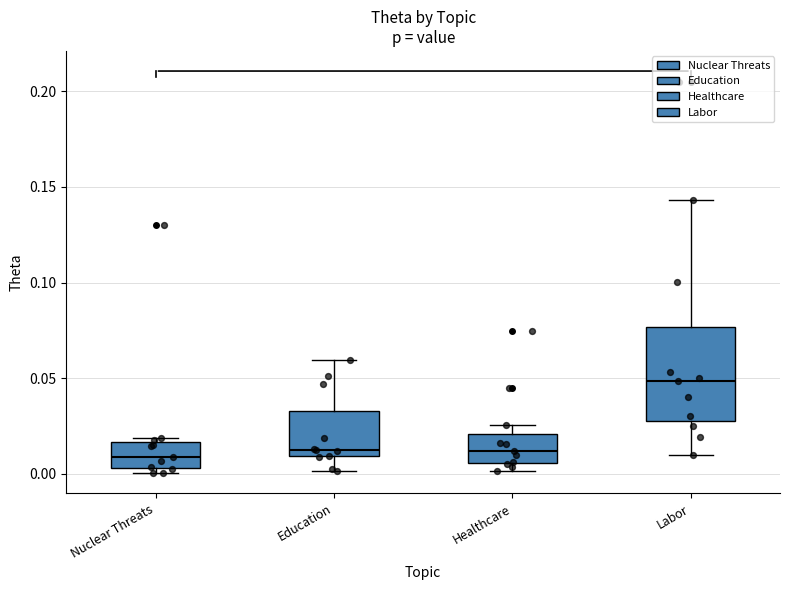

Reading left to right, read every box against the y-axis: the position of its median line, the range the box covers, and the ends of its whiskers. The values are not printed on the chart, so give them approximately, as read against the axis.

Nuclear Threats: median 0.010, box 0.005 to 0.015, whiskers 0.000 to 0.020
Education: median 0.010 (just above the box's lower edge), box 0.010 to 0.035, whiskers 0.000 to 0.060
Healthcare: median 0.010, box 0.005 to 0.020, whiskers 0.000 to 0.025
Labor: median 0.050, box 0.030 to 0.075, whiskers 0.010 to 0.145